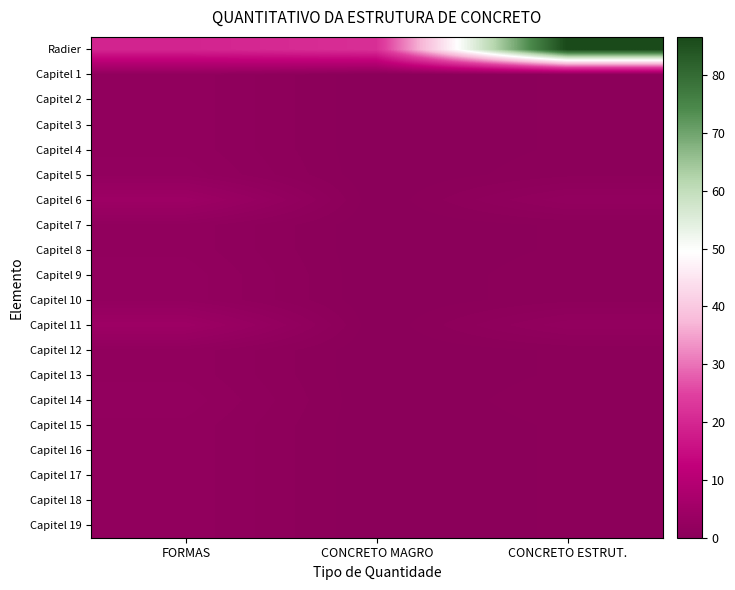

Which series changed the most between CONCRETO MAGRO and CONCRETO ESTRUT.?

Radier